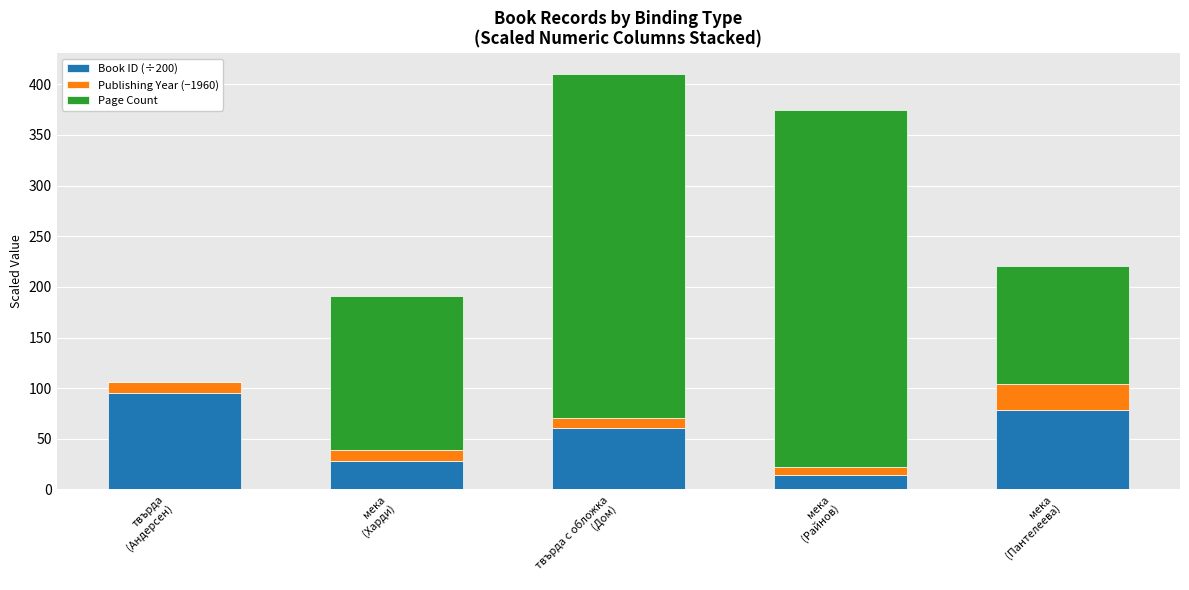

At which label does Book ID (÷200) first exceed 60?

твърда
(Андерсен)